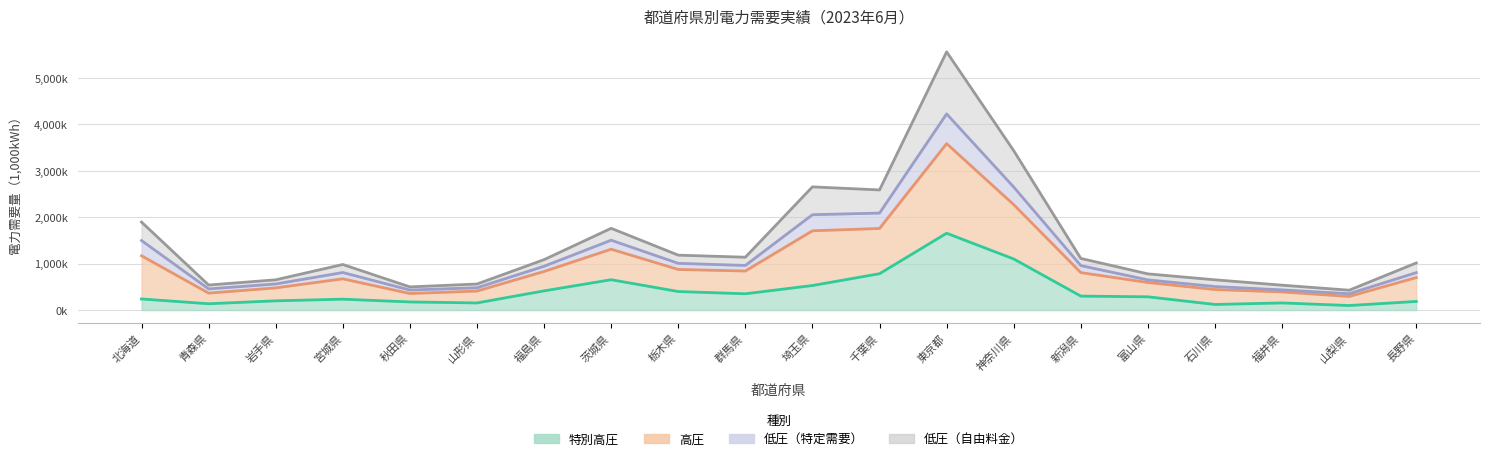

Which series has the largest total across all categories?

高圧